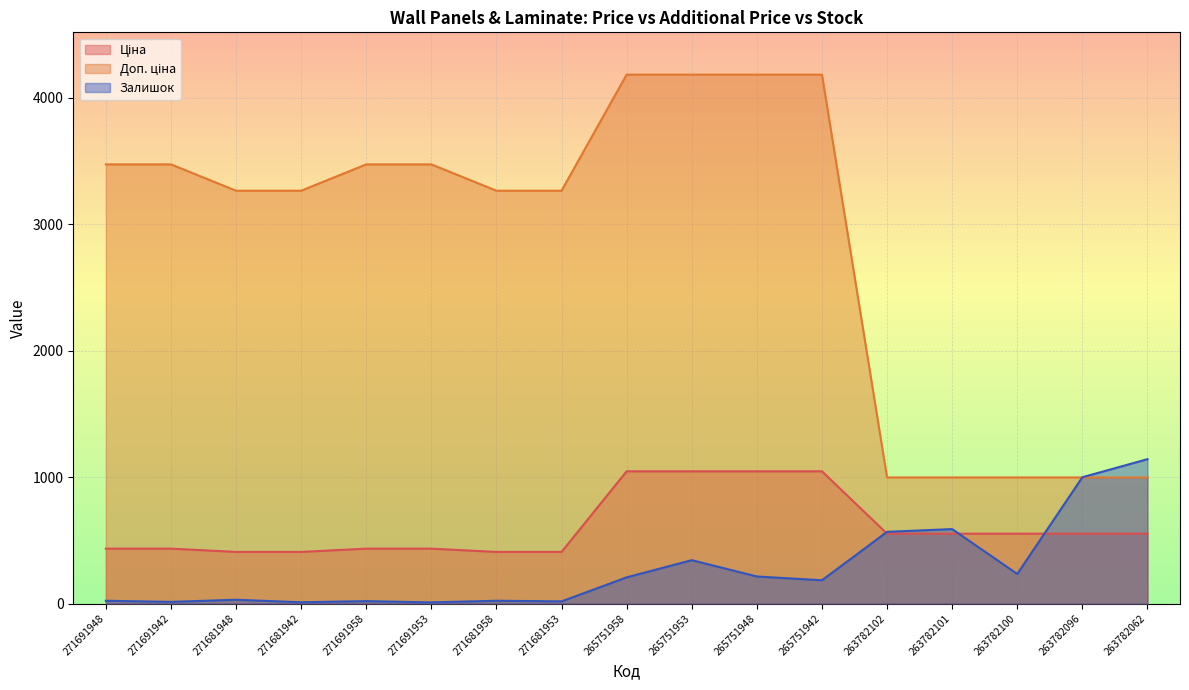

List the labels in order of Доп. ціна value, largest first.

265751958, 265751953, 265751948, 265751942, 271691948, 271691942, 271691958, 271691953, 271681948, 271681942, 271681958, 271681953, 263782102, 263782101, 263782100, 263782096, 263782062